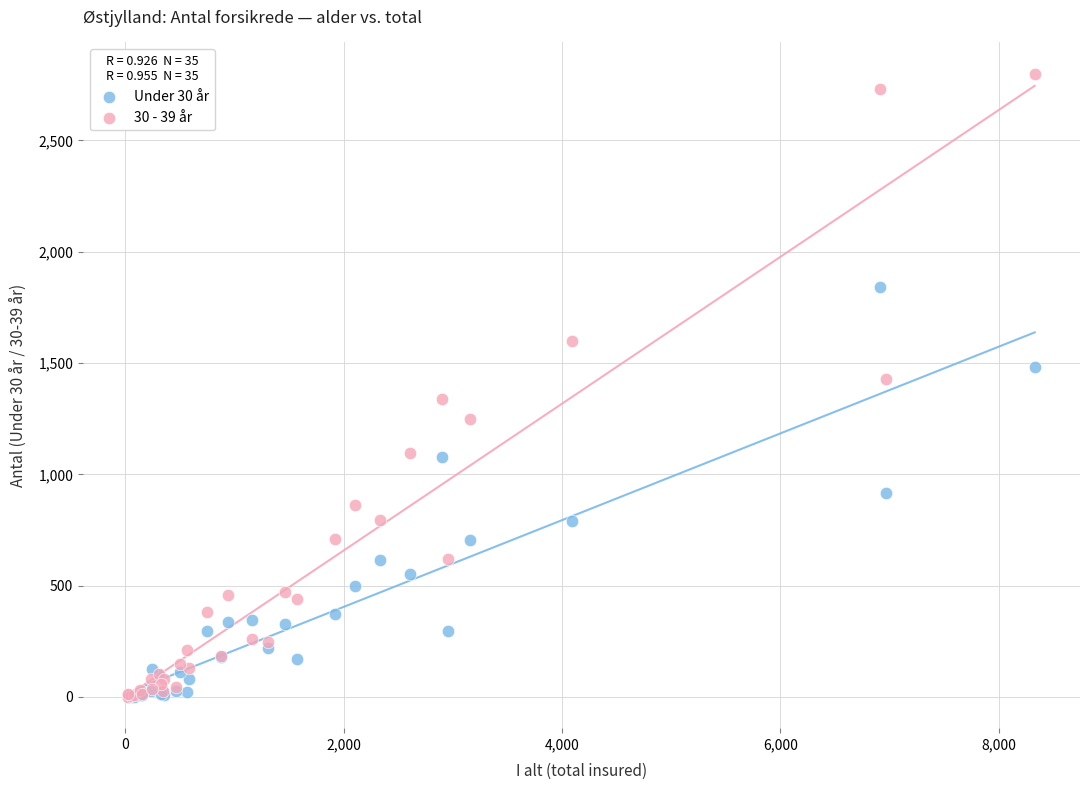

Which series has the largest Y range (max minus min)?

30 - 39 år